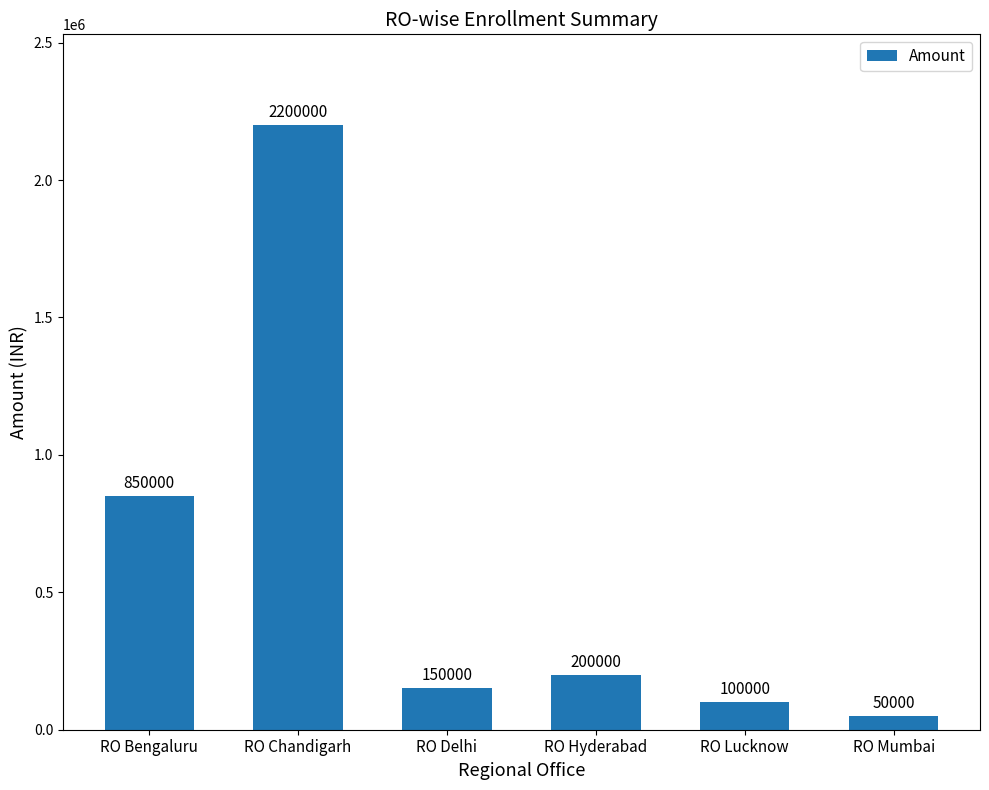

What is the label of the 5th bar from the left?

RO Lucknow